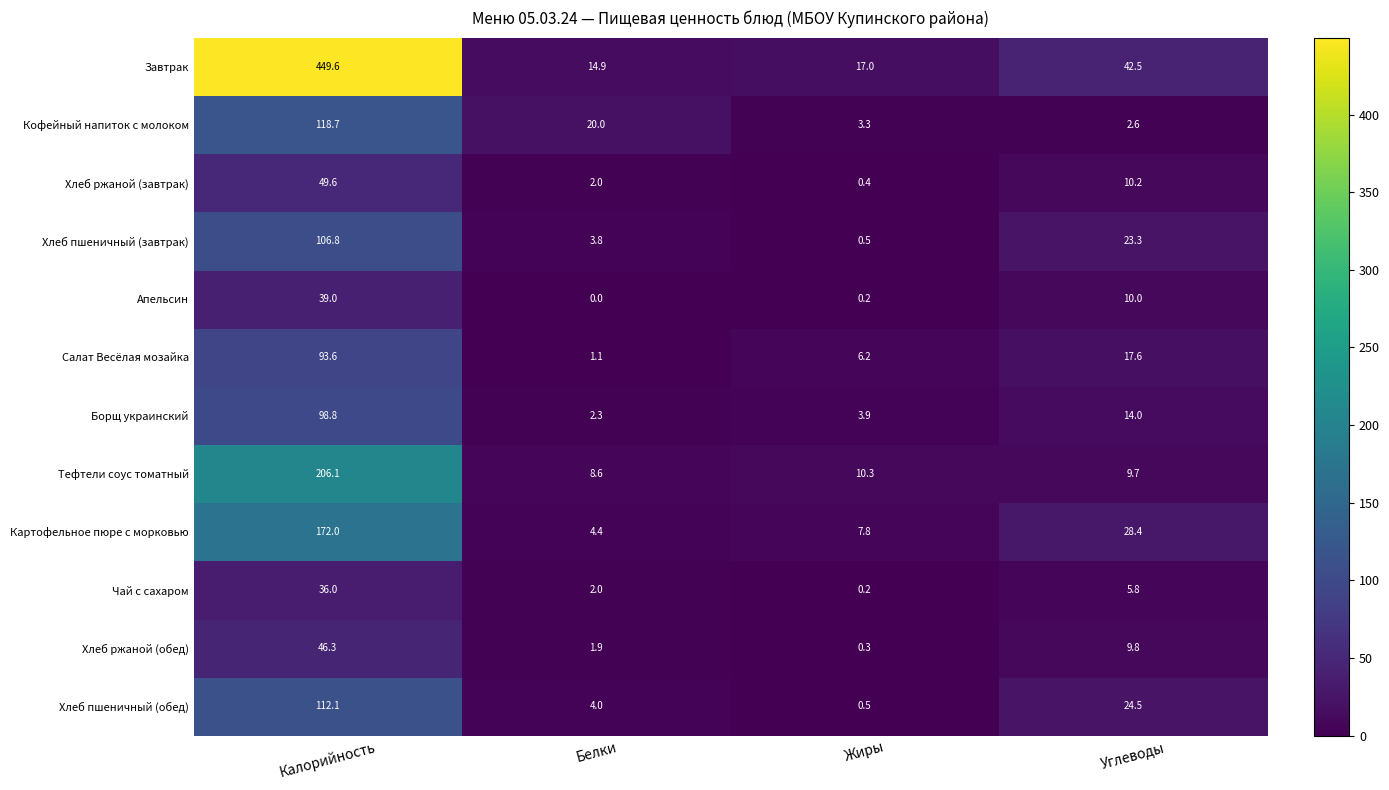

What is the greatest value displayed?

449.6